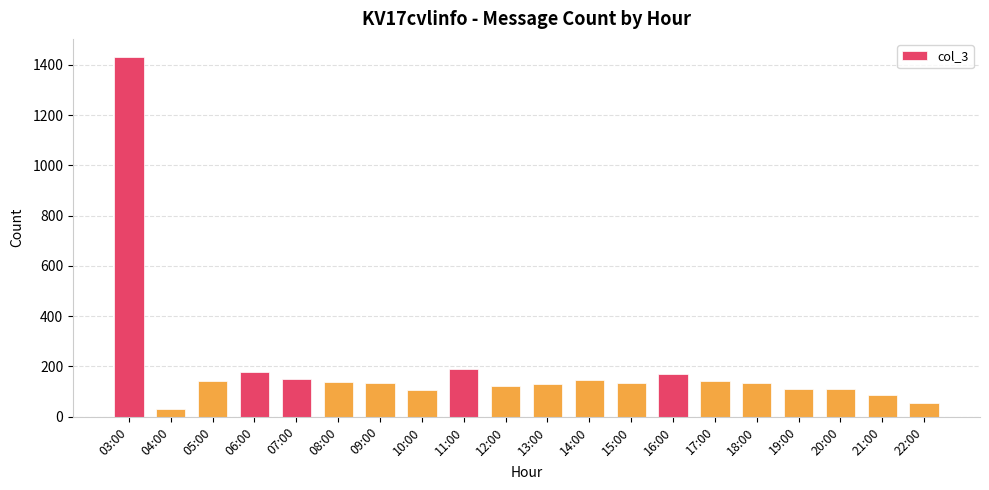

What position from the left is 06:00?

4